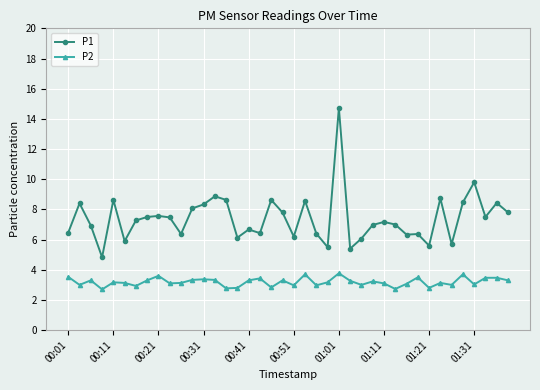

How many lines are shown in the chart?

2